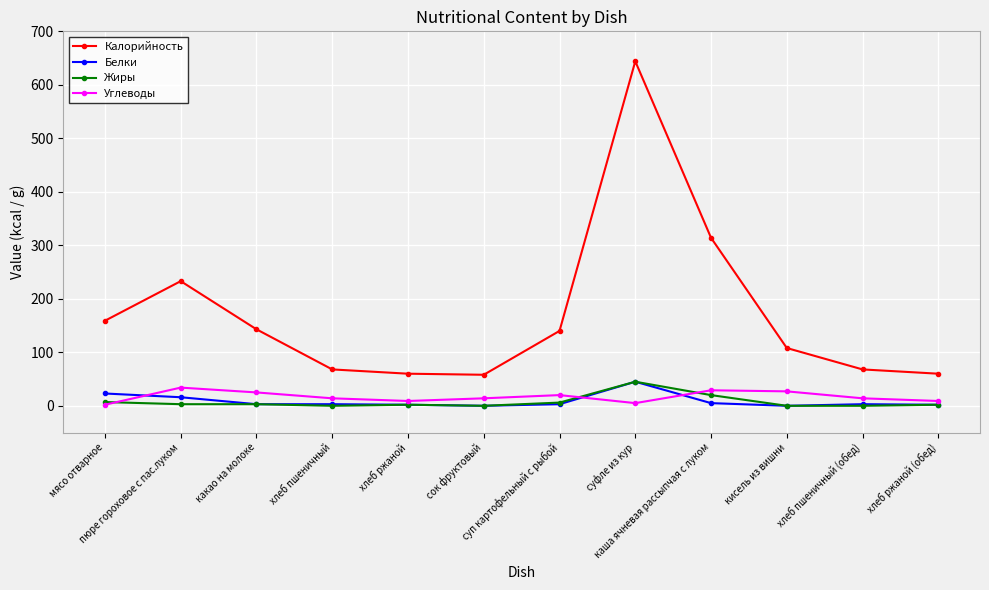

What is the highest value of the Жиры series?

45